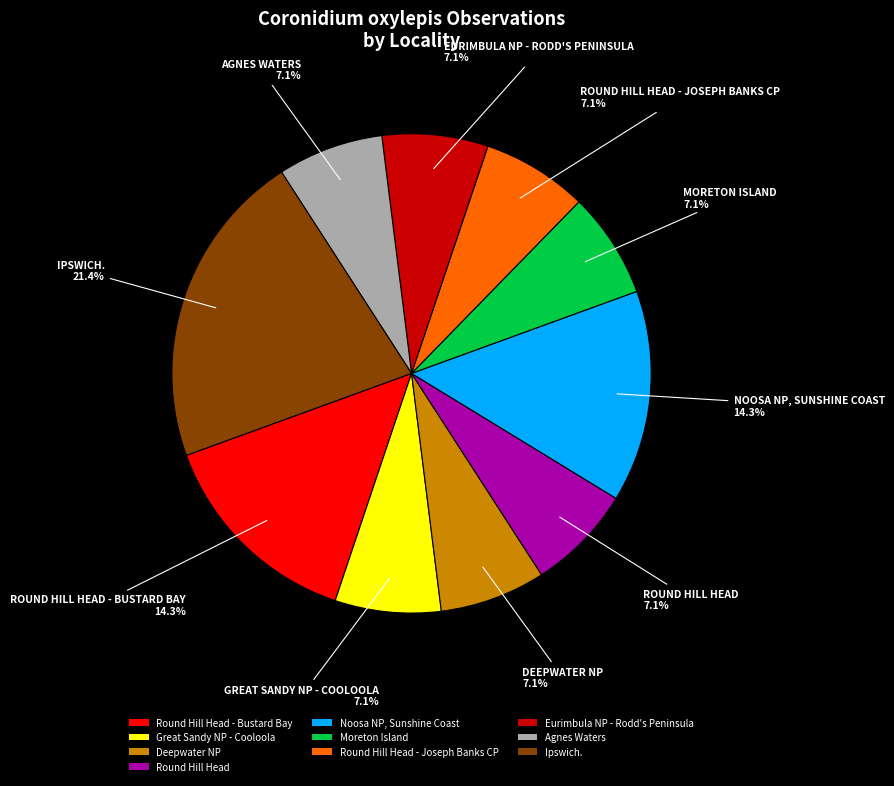

What is the largest slice in the pie chart?

Ipswich.